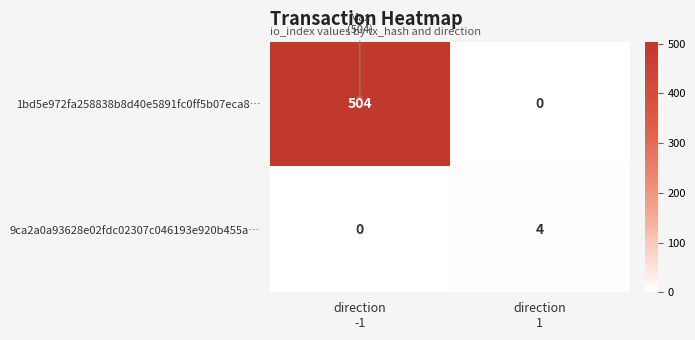

What is the average value of the 1bd5e972fa258838b8d40e5891fc0ff5b07eca8… series?

252